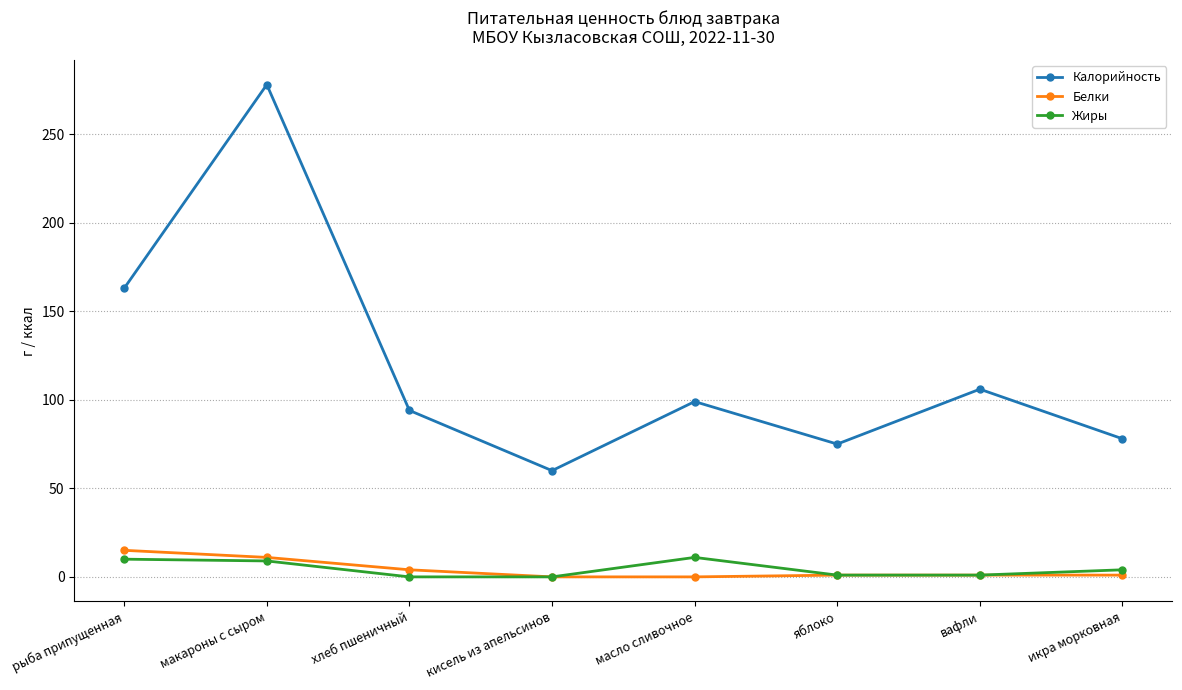

Which series has the widest spread of values?

Калорийность